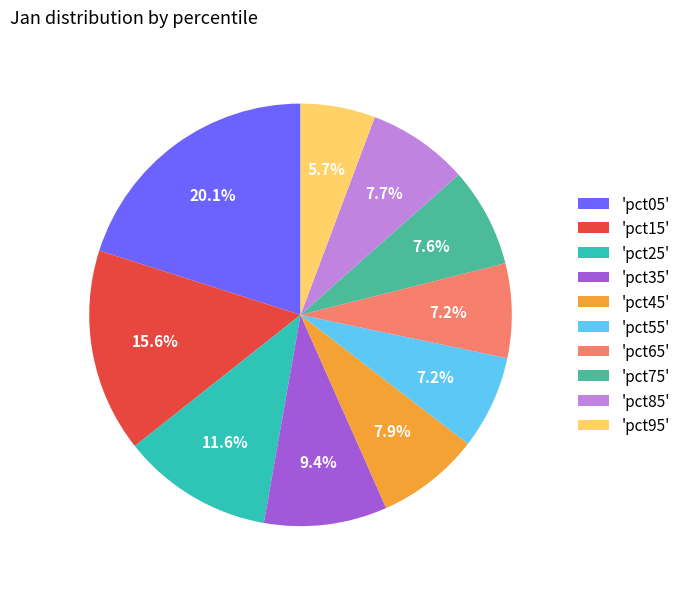

How many segments does this pie chart have?

10